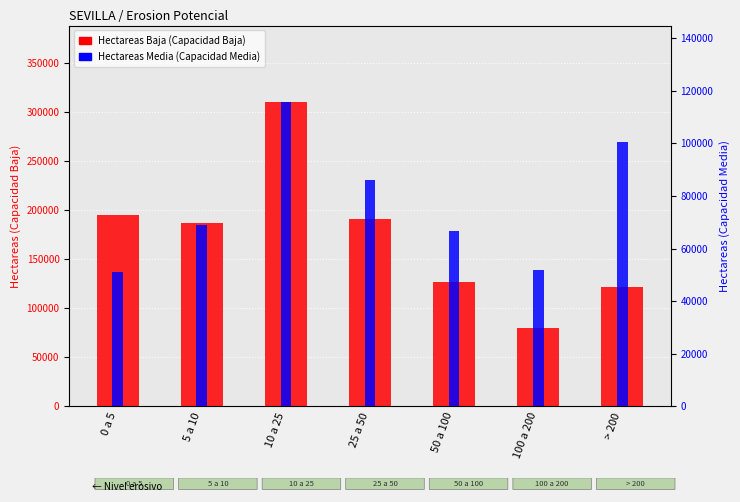

The value of Hectareas Media (Capacidad Media) at 0 a 5 is 71947.2. True or false?

False